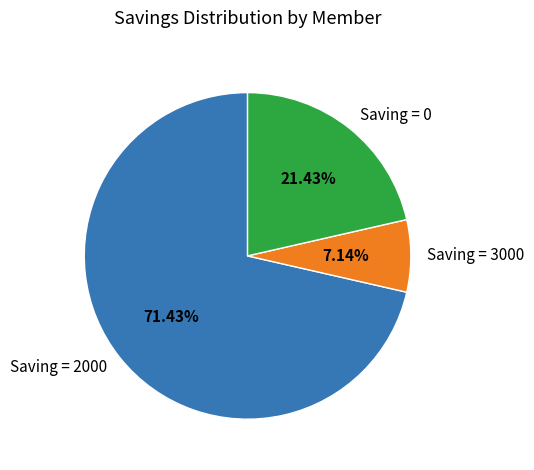

Rank the categories by value from lowest to highest.

Saving = 3000, Saving = 0, Saving = 2000